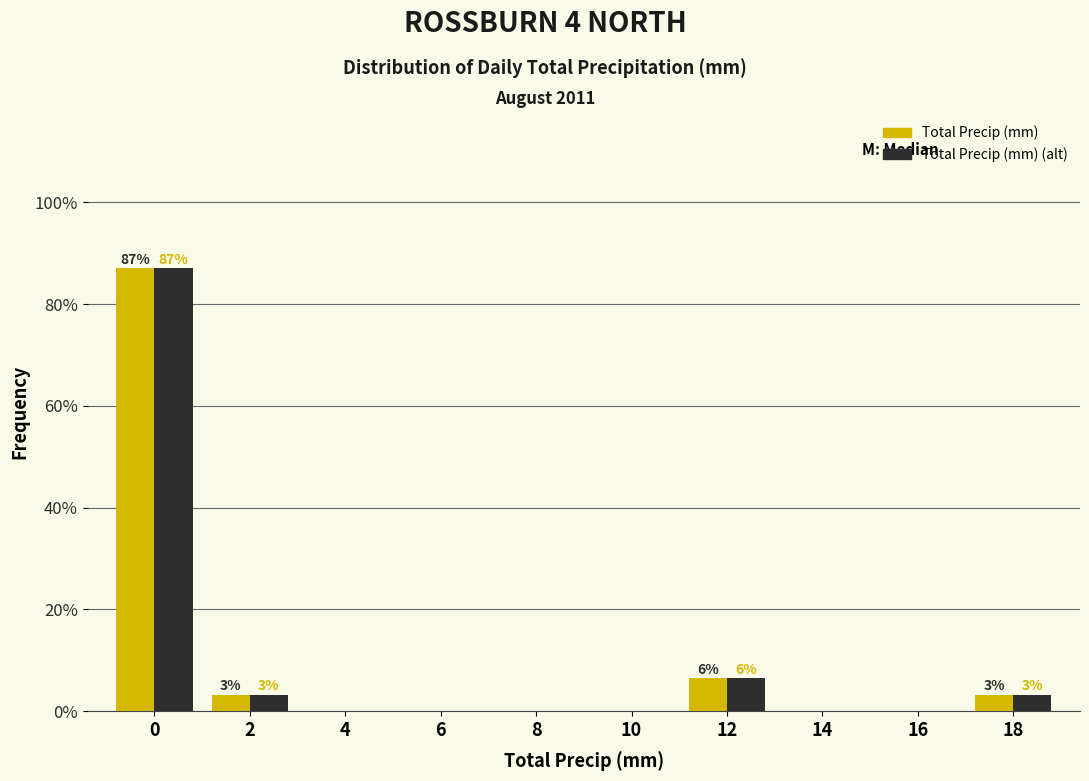

Reading left to right, what are all the values shown in this chart?

Total Precip (mm): 0=87.1	2=3.2	4=0.0	6=0.0	8=0.0	10=0.0	12=6.5	14=0.0	16=0.0	18=3.2
Total Precip (mm) (alt): 0=87.1	2=3.2	4=0.0	6=0.0	8=0.0	10=0.0	12=6.5	14=0.0	16=0.0	18=3.2